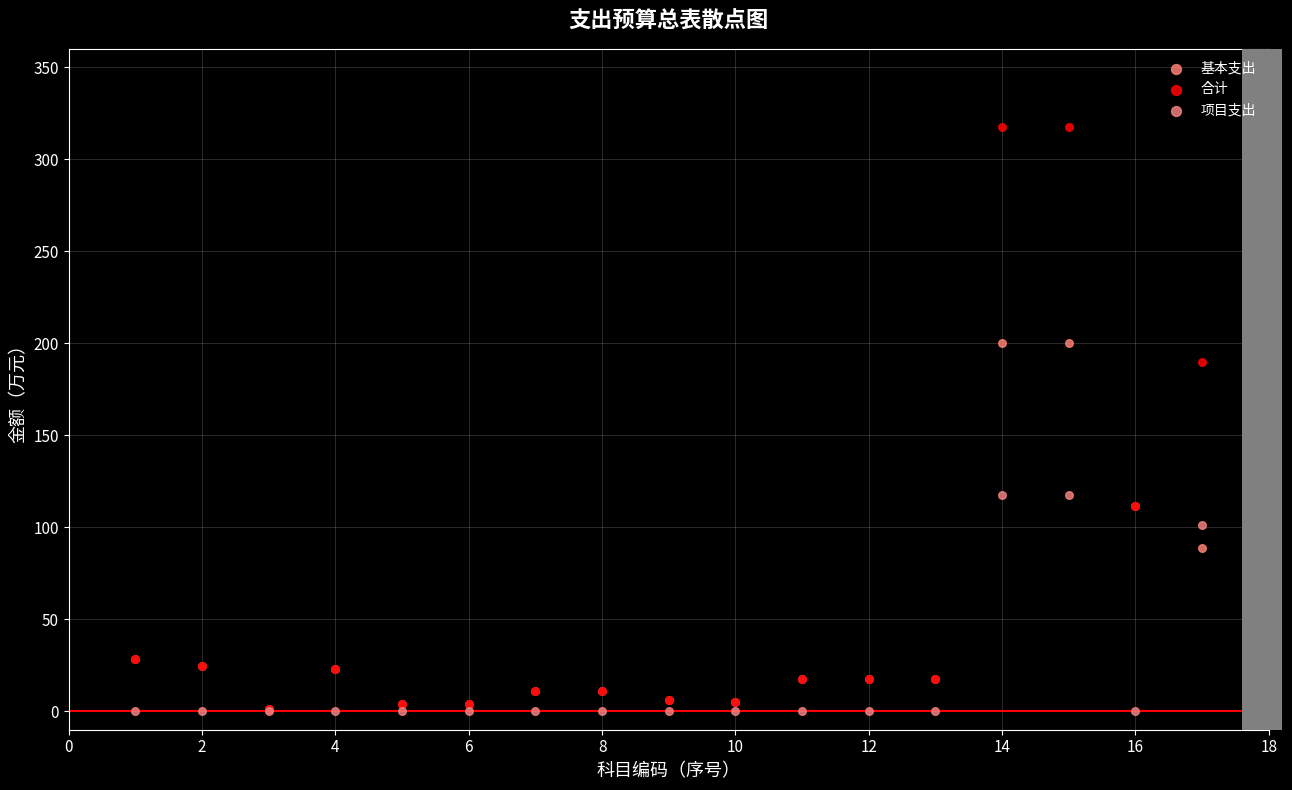

Which series reaches the maximum Y coordinate?

合计